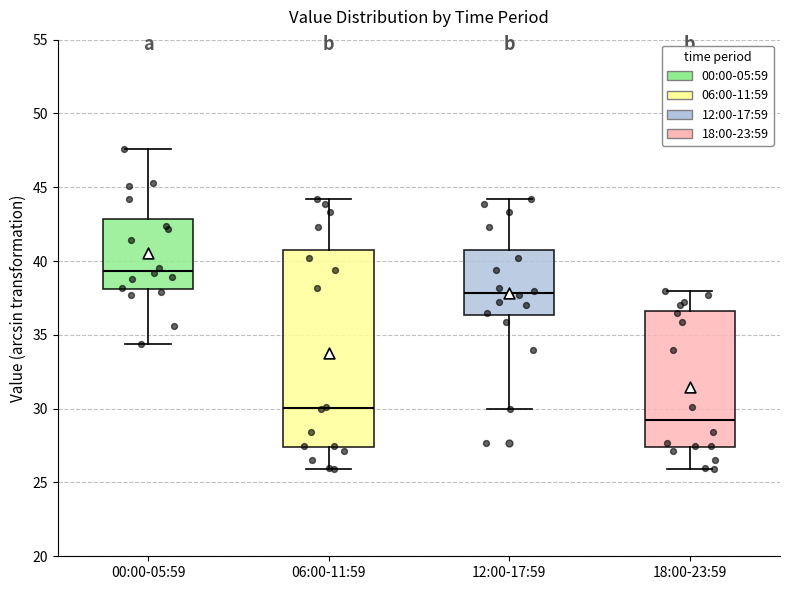

Where does the lower whisker of the box for 06:00-11:59 end on the y-axis? The values are not printed on the chart, so give them approximately, as read against the axis.

26.0